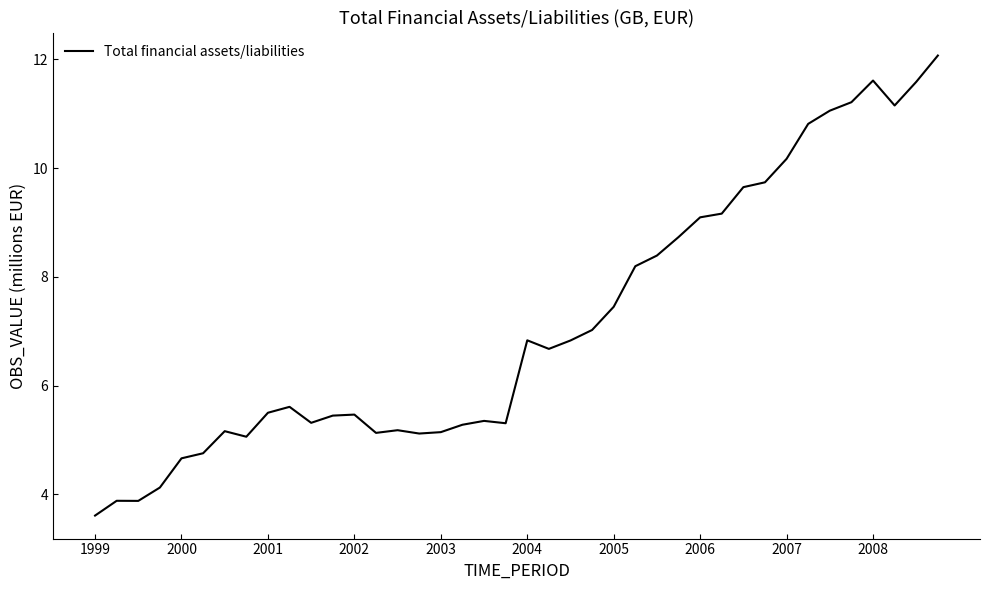

What is the greatest value displayed?

12.1